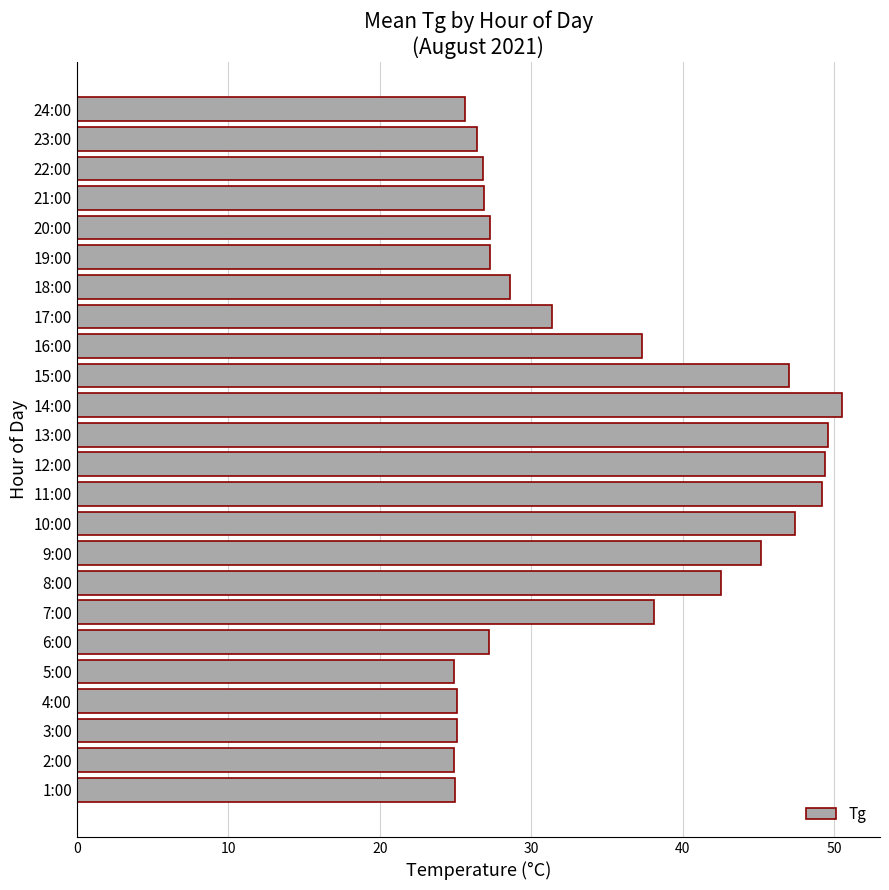

Is it true that the value at 13:00 is 29.6?

False